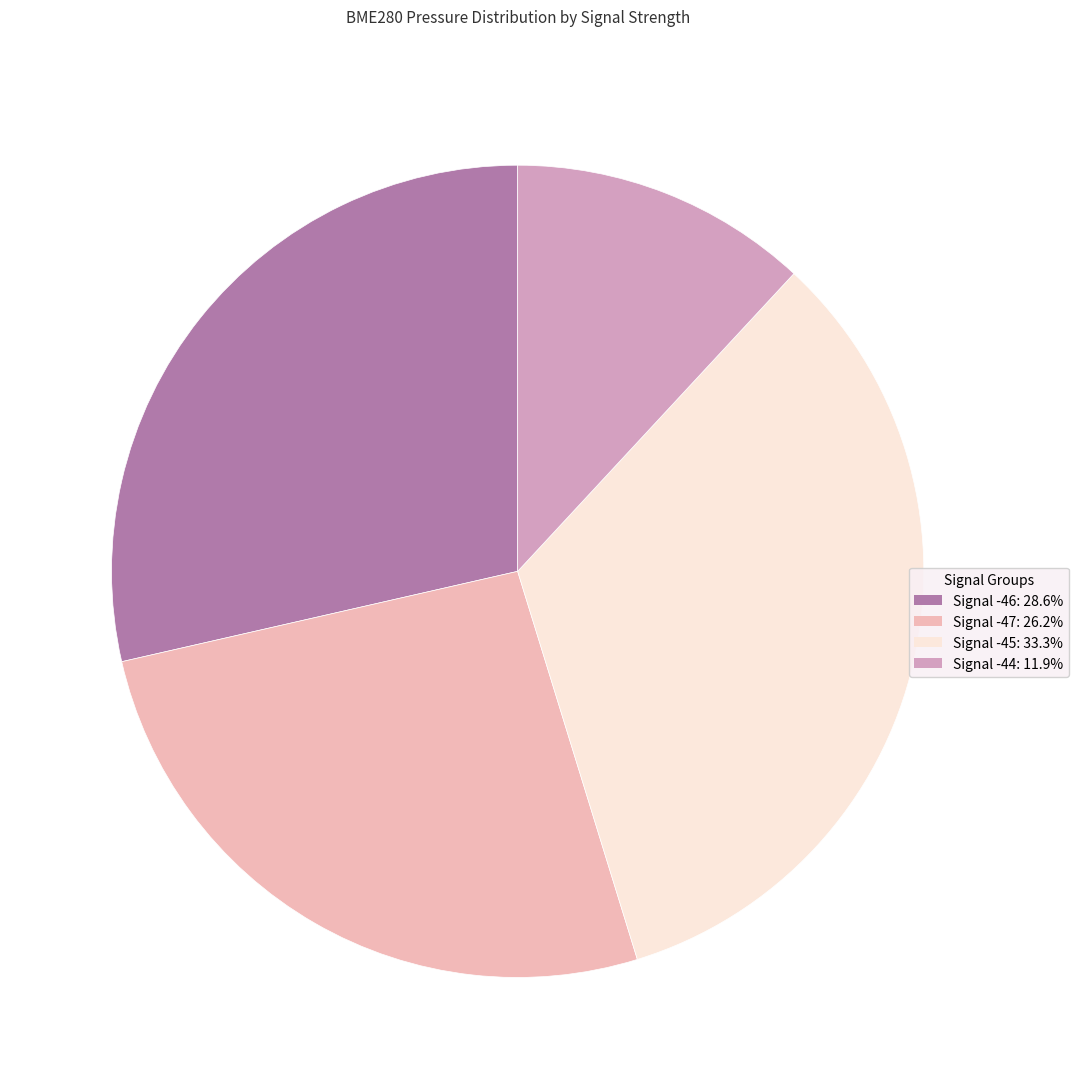

Between Signal -46 and Signal -44, which is larger?

Signal -46